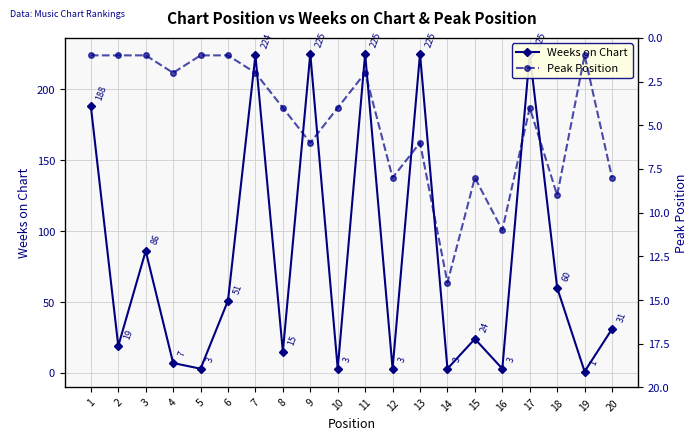

Is it true that Weeks on Chart equals 4 at 10?

False